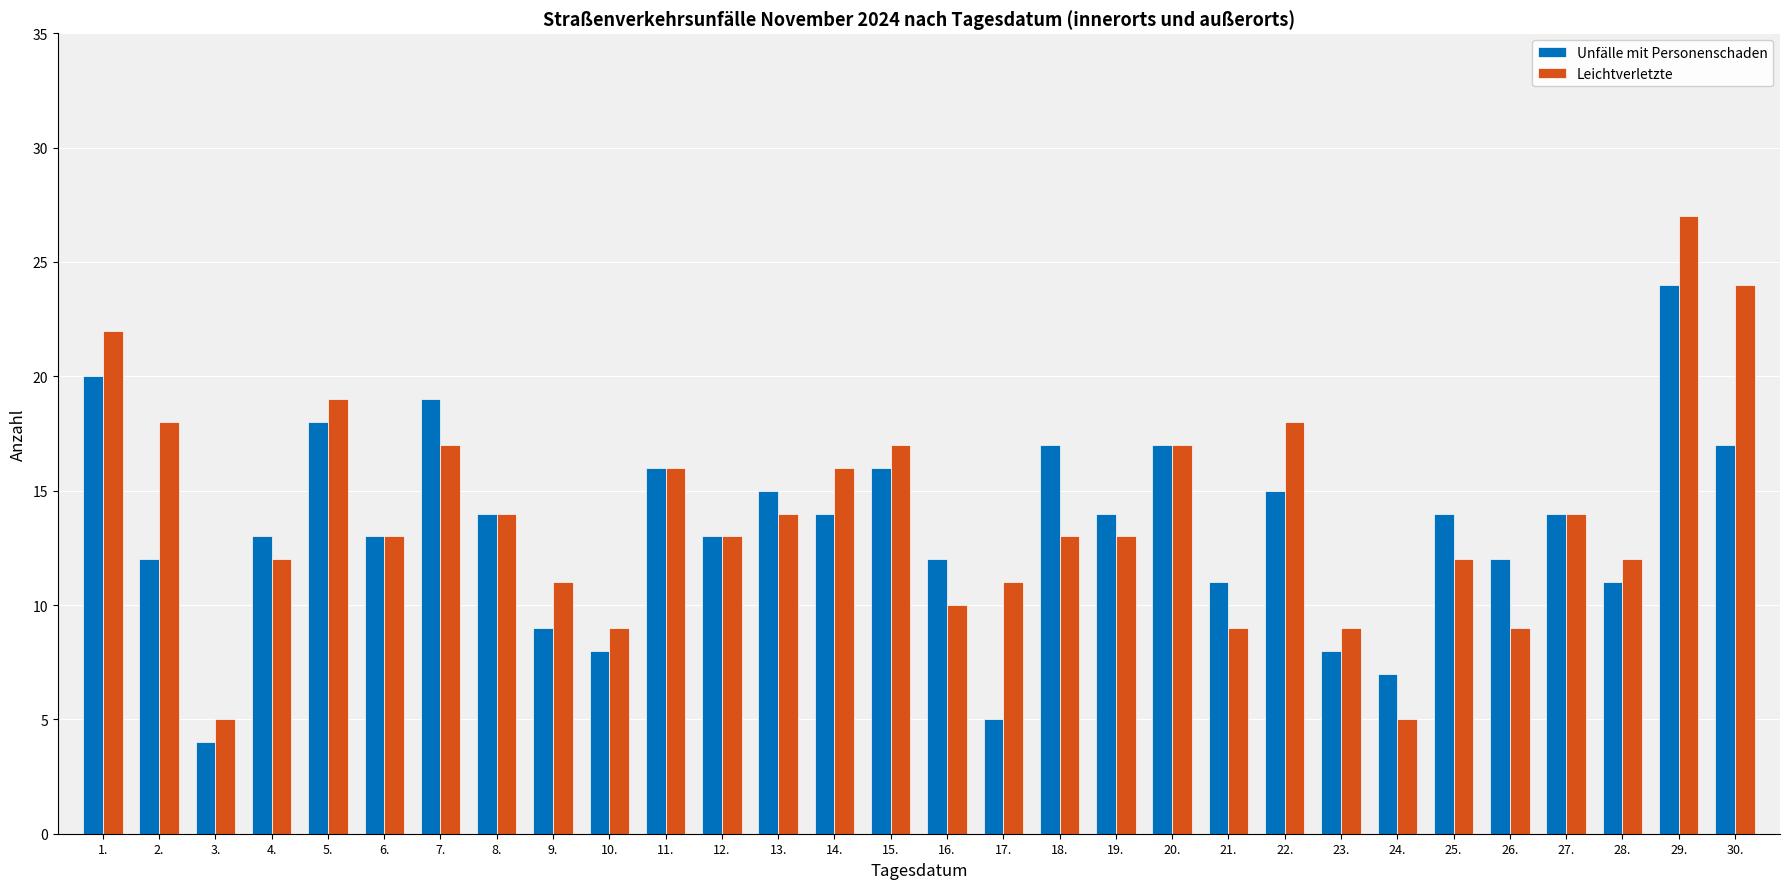

What position from the left is 21.?

21